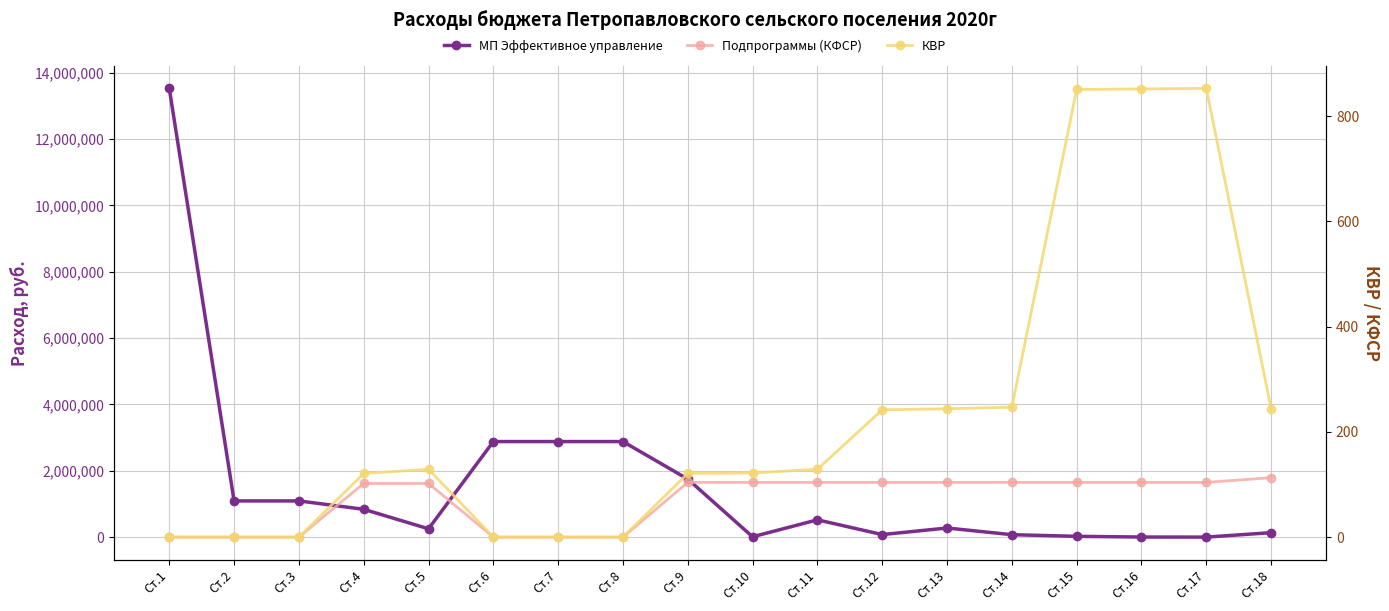

True or false: КВР and Подпрограммы (КФСР) cross at least once.

False